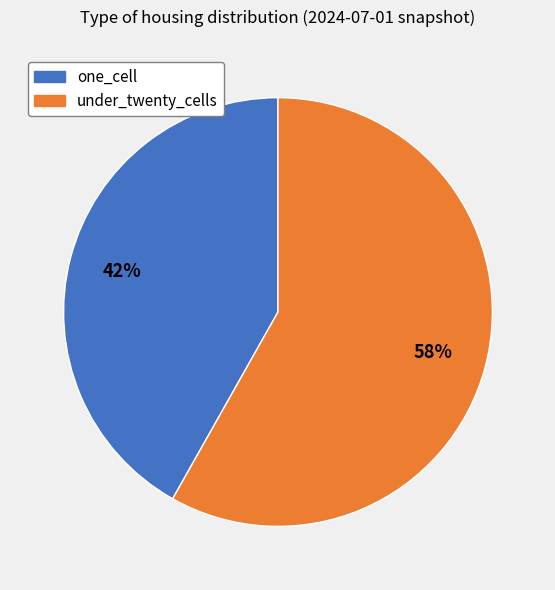

To the nearest percent, what is the difference between the largest and smallest slice percentages?

16%